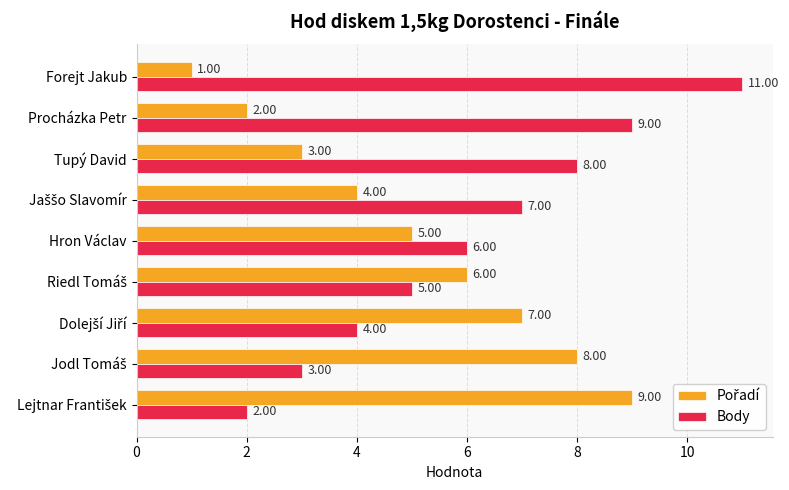

What is the sum of all Body values?

55